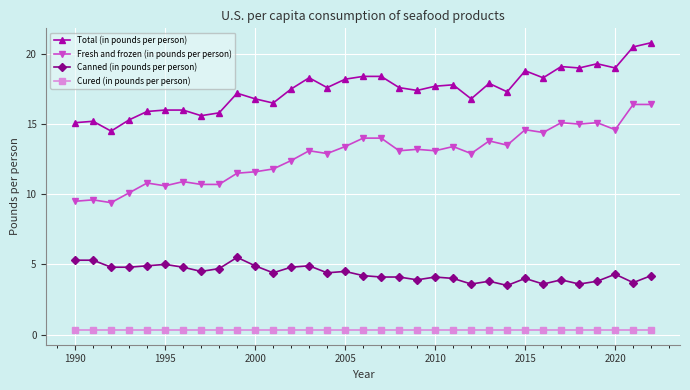

True or false: Cured (in pounds per person) and Canned (in pounds per person) cross at least once.

False